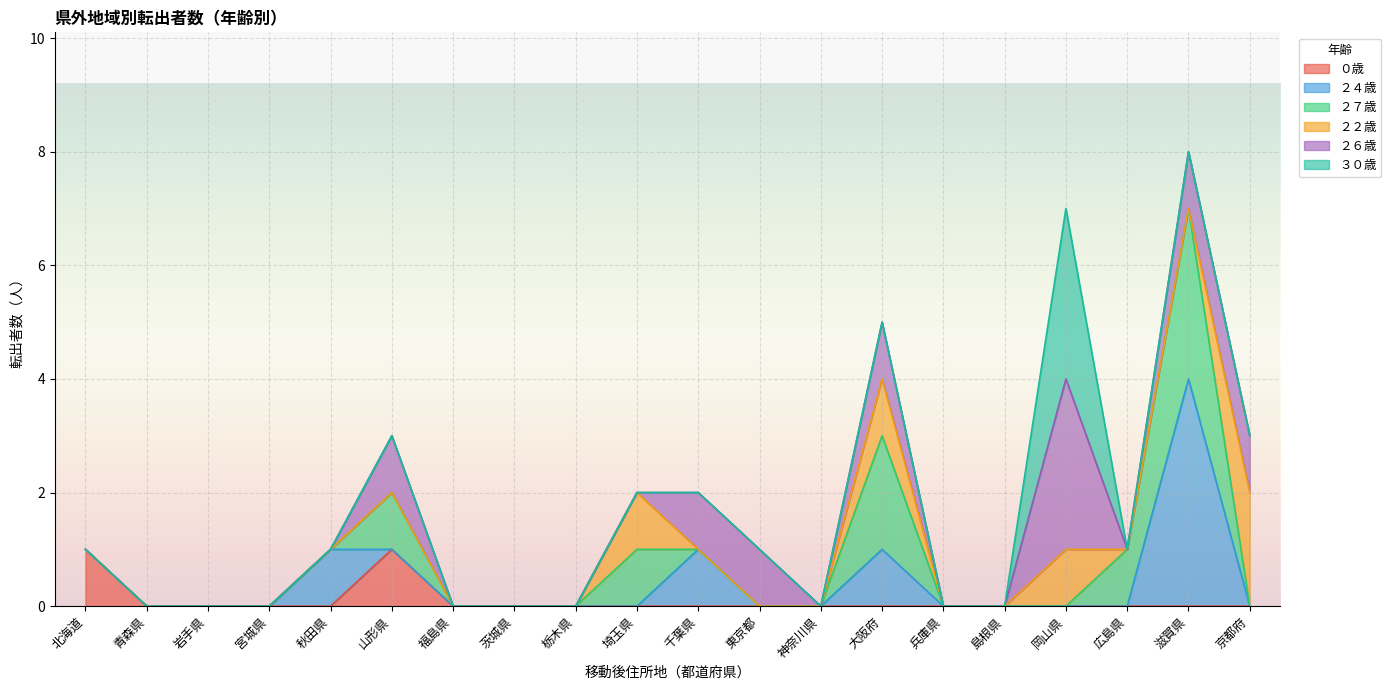

Does the chart display data point markers on the line(s)?

No